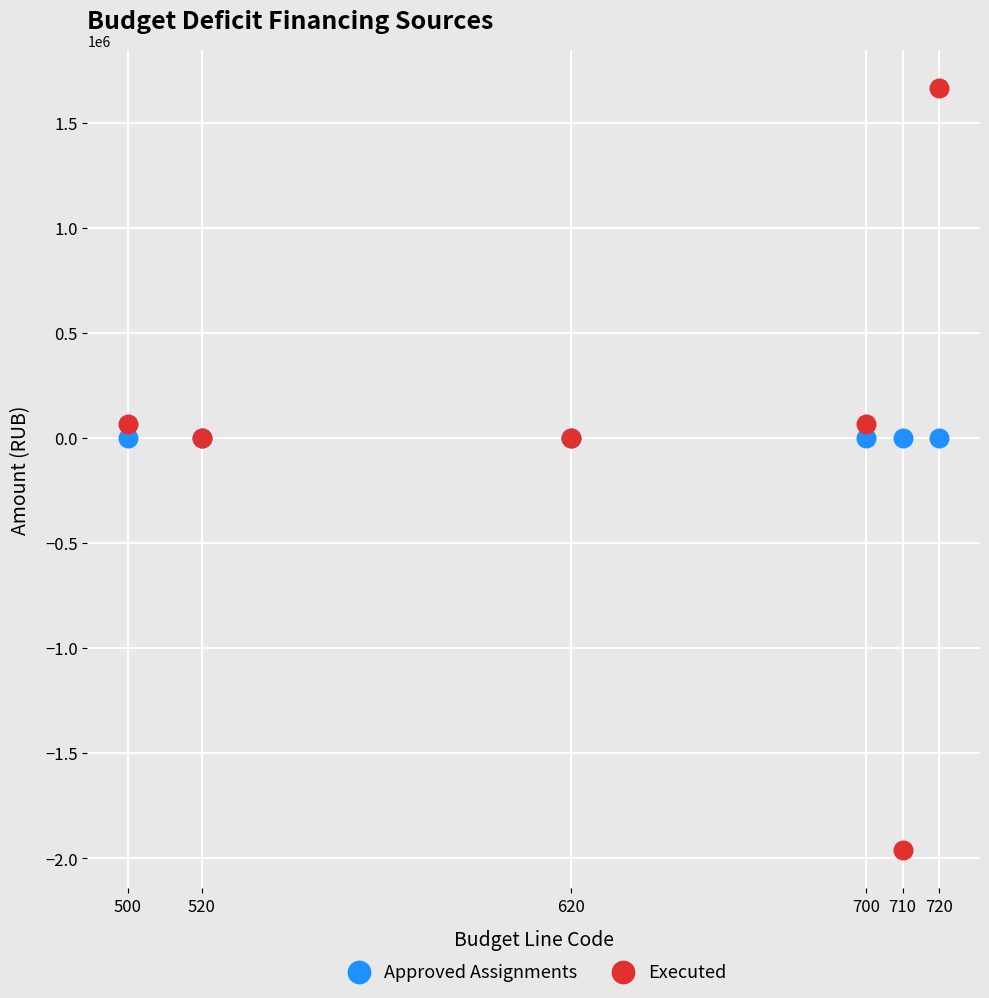

What are all the series names shown in the legend?

Approved Assignments, Executed